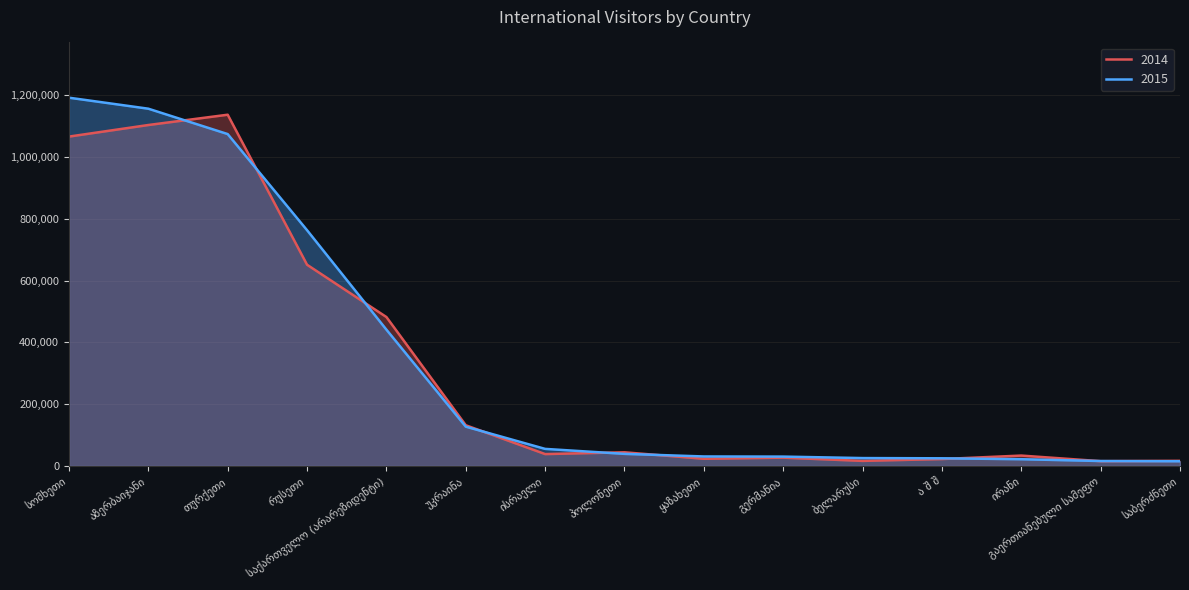

At which category is the sum across all series the highest?

აზერბაიჯანი